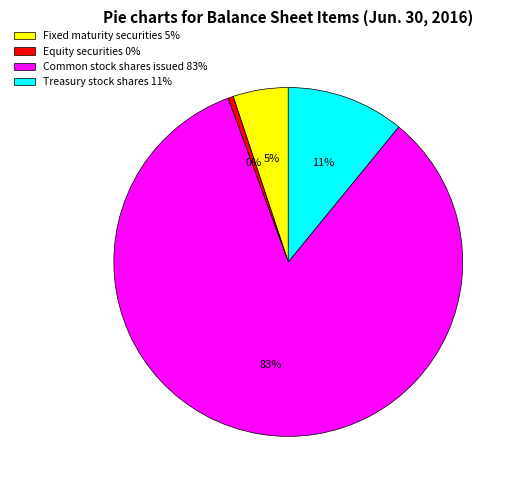

Is it true that Treasury stock shares is 24% of the pie?

False